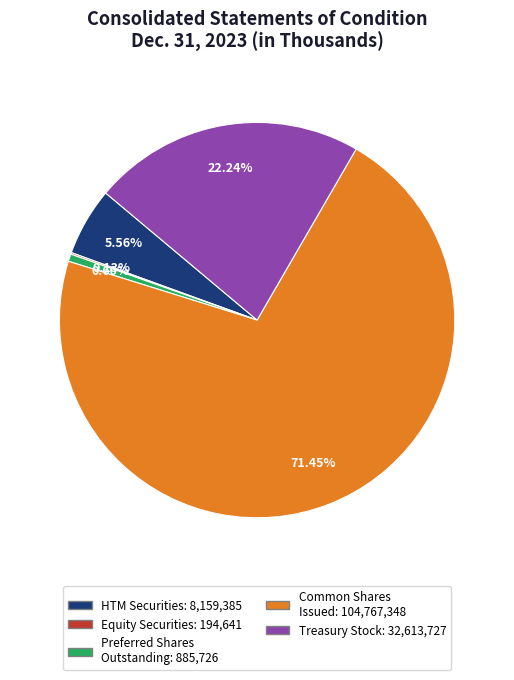

Does any single category account for the majority?

Yes